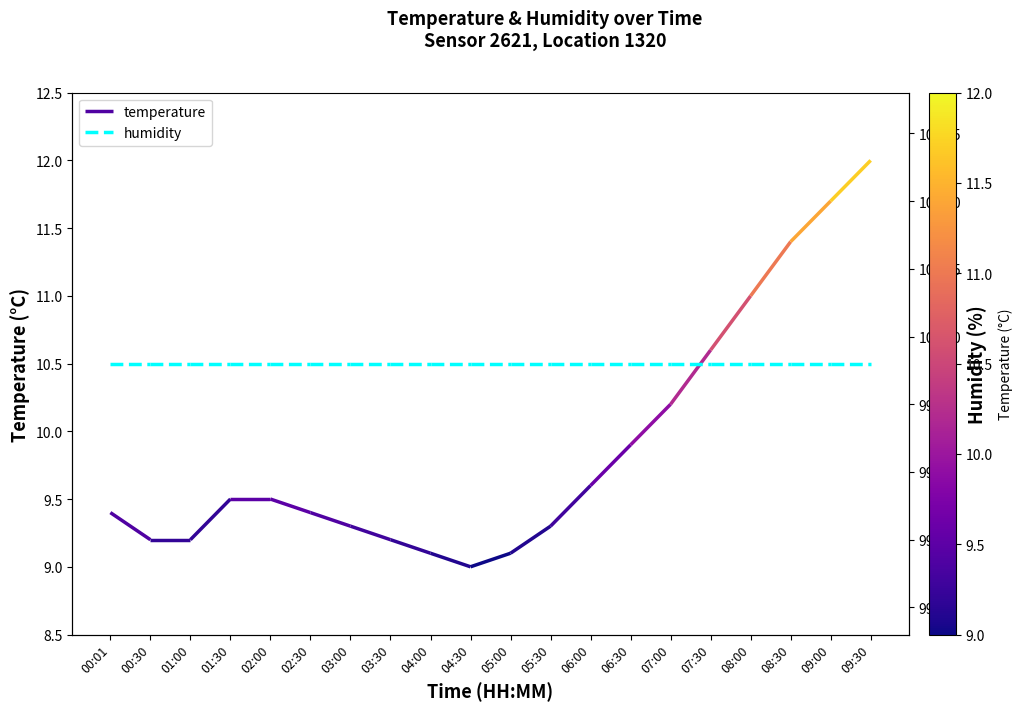

Between 00:01 and 00:30, which is larger?

00:01